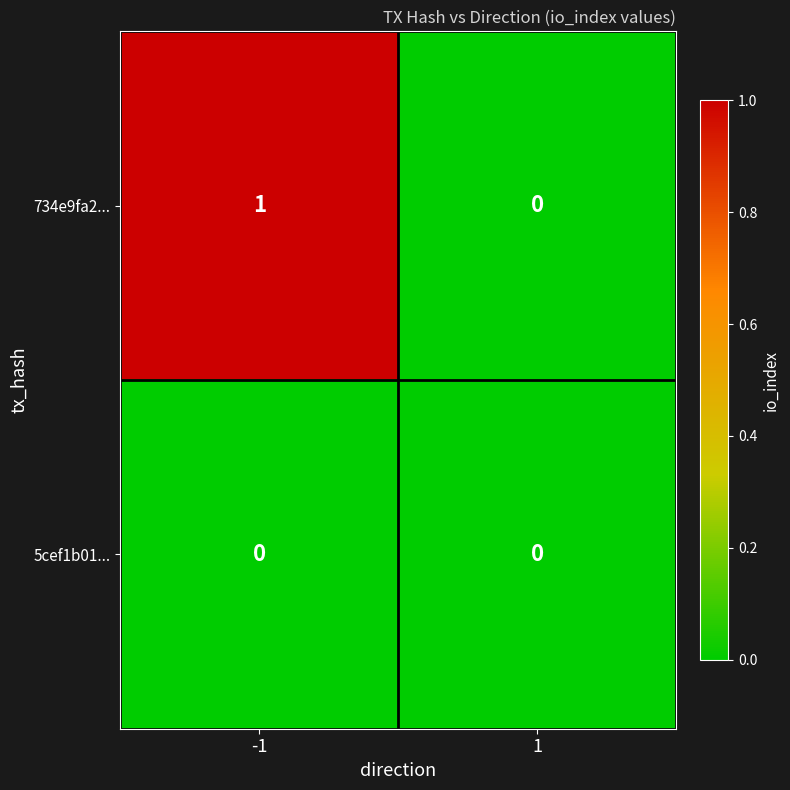

Reading right to left, list all the values displayed in this chart.

734e9fa2...: 1=0	-1=1
5cef1b01...: 1=0	-1=0